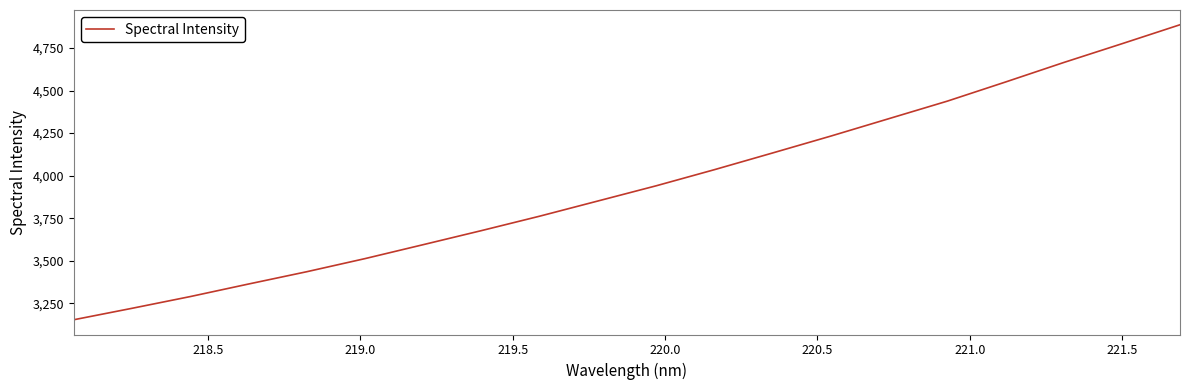

What is the average value?

3942.4